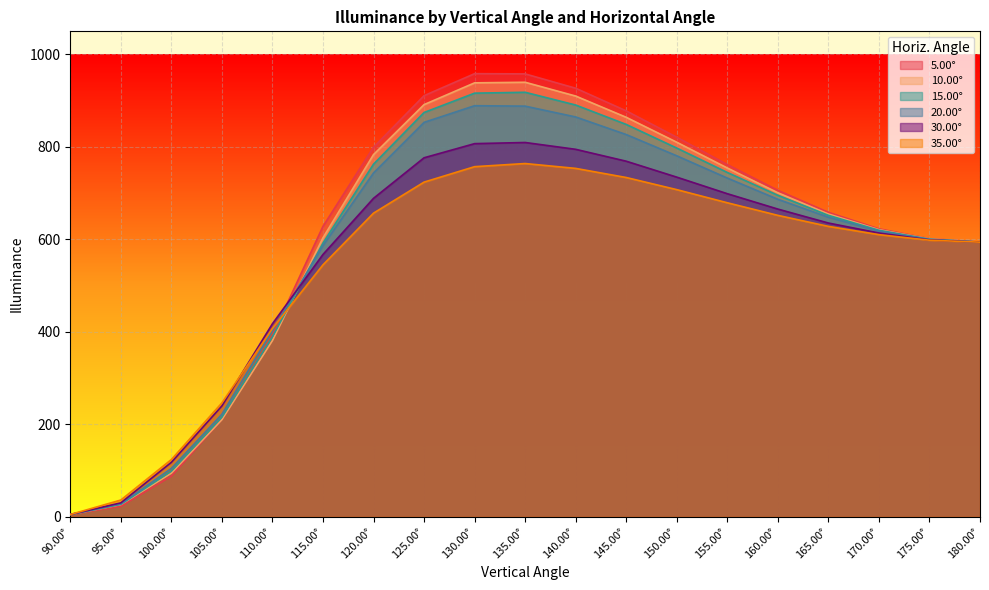

Which series changed the most between 90.00° and 105.00°?

35.00°